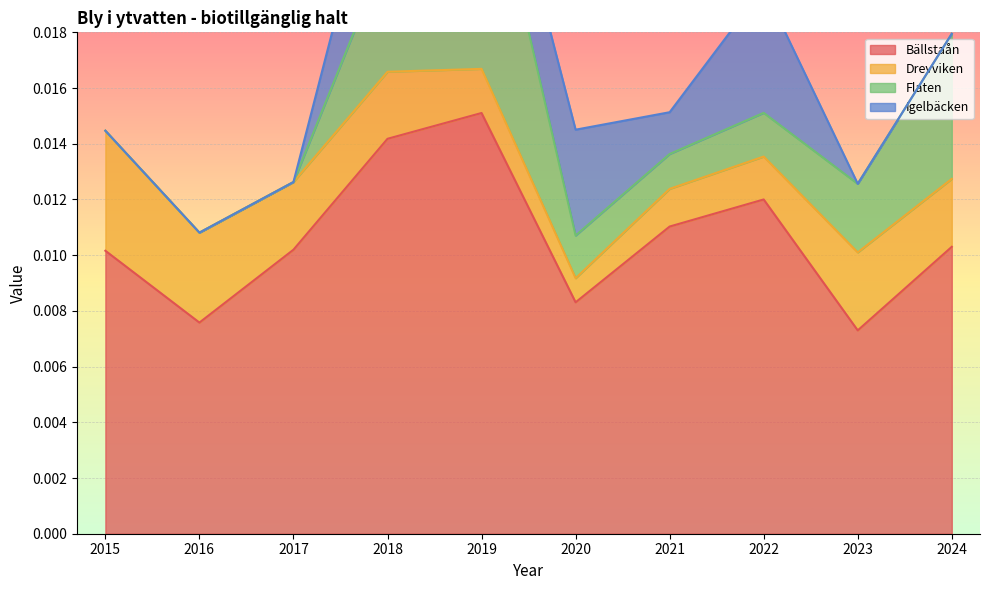

At which label does Bällstaån reach its peak?

2019